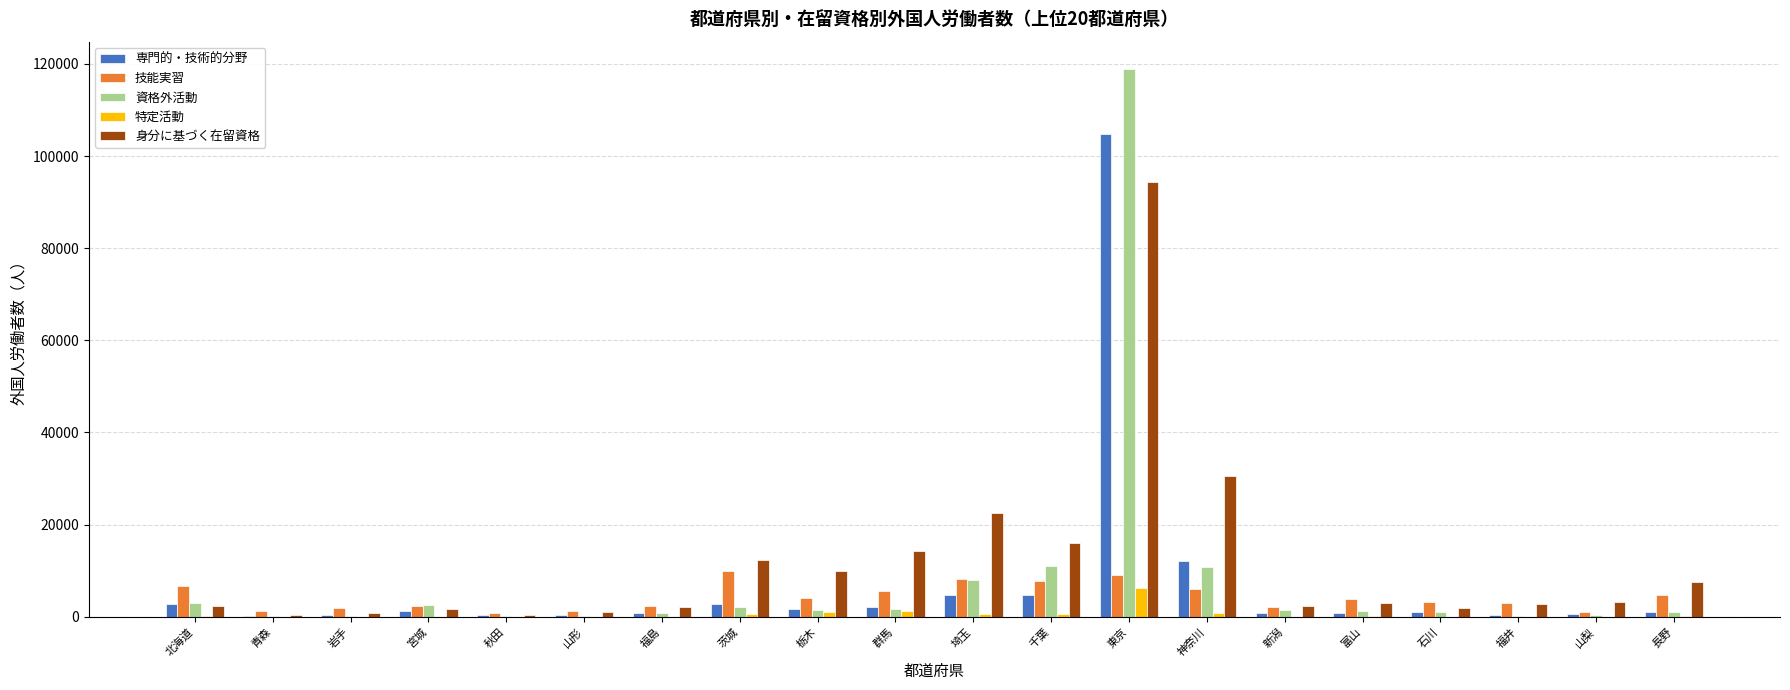

What is the sum of all 専門的・技術的分野 values?

143058